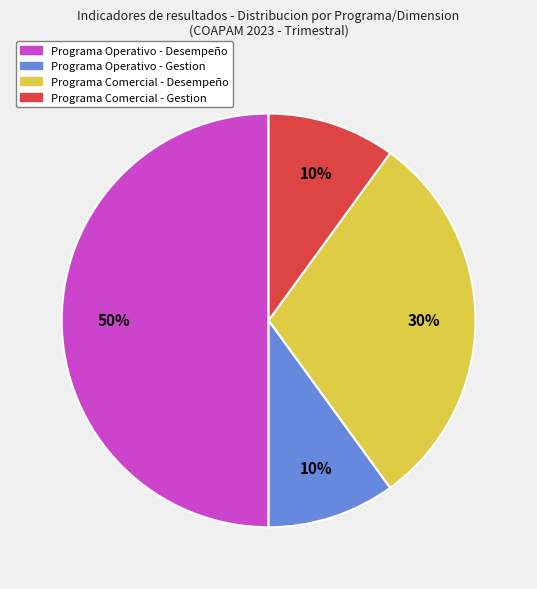

To the nearest percent, what is the difference between the largest and smallest slice percentages?

40%